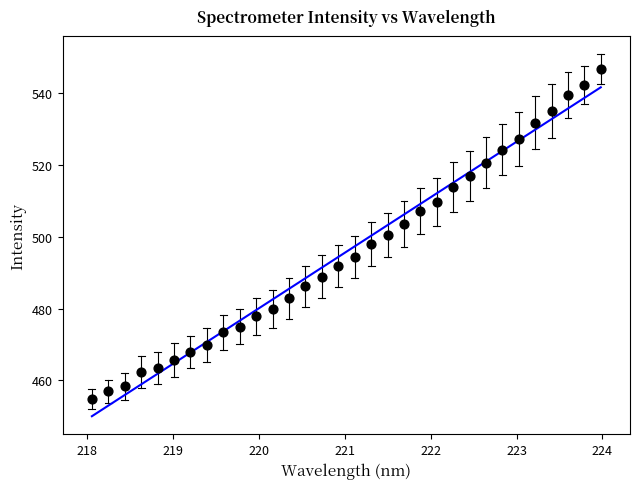

What is the range of Y values (max minus min)?

91.9